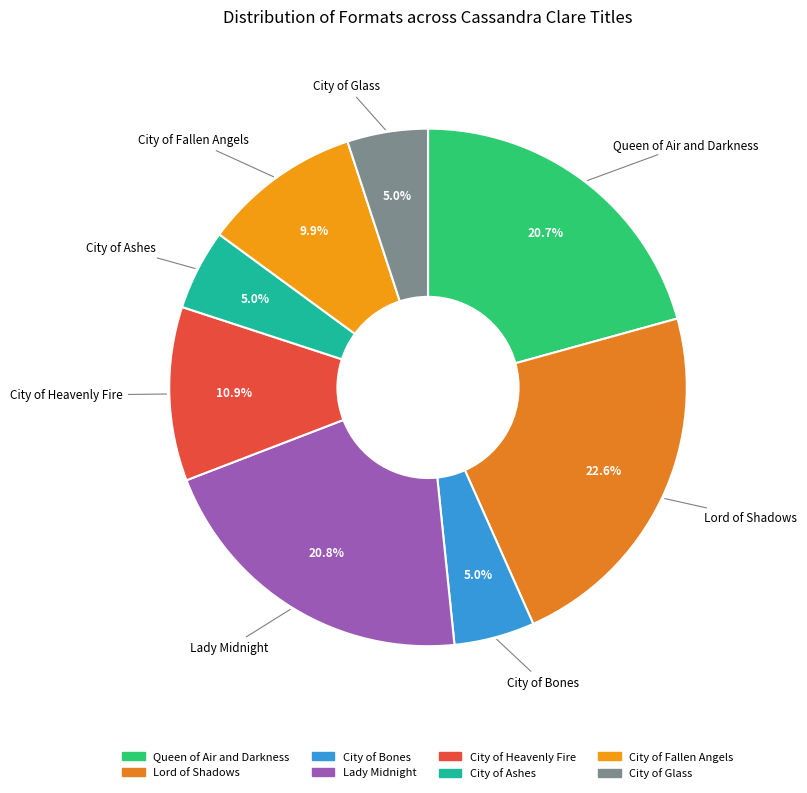

Does any single category account for the majority?

No